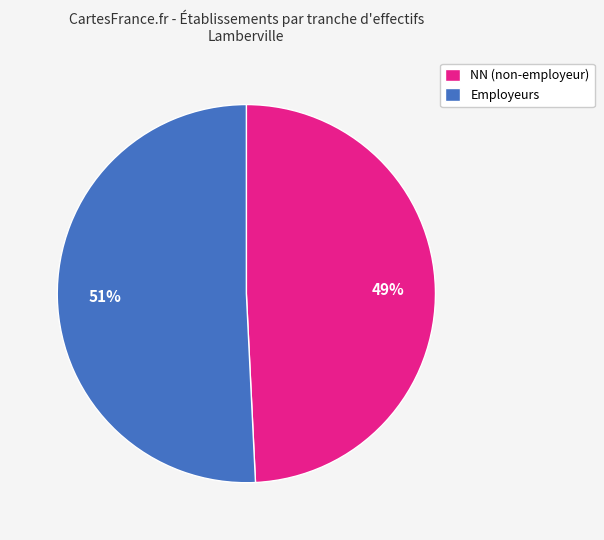

The Employeurs slice represents 61% of the pie. True or false?

False